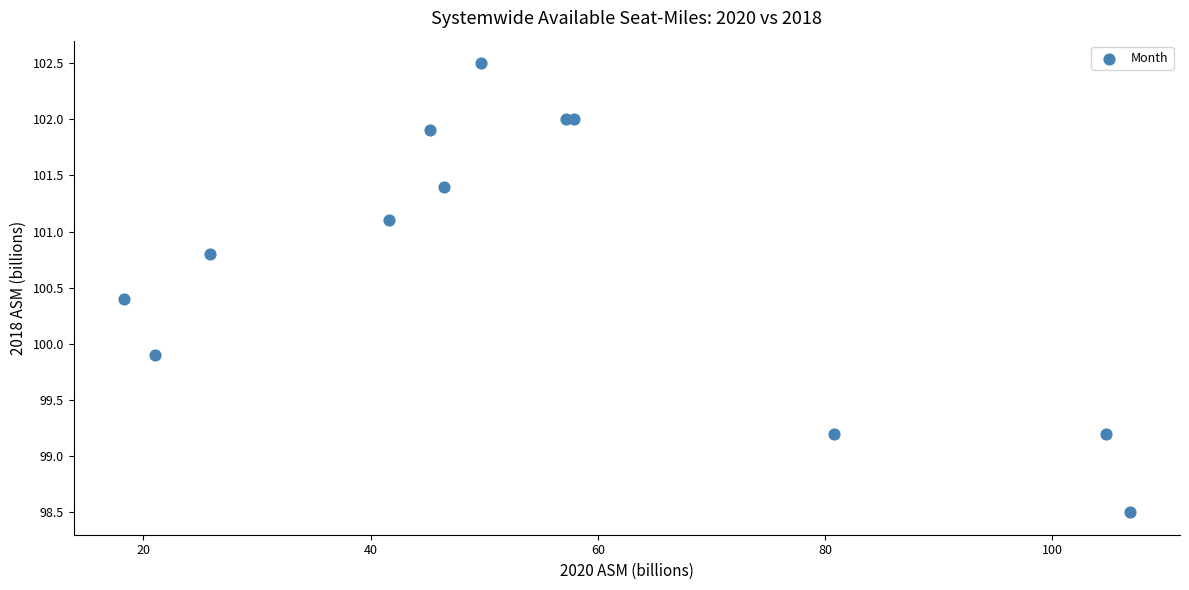

What Y value in the scatter plot is closest to 100?

99.9